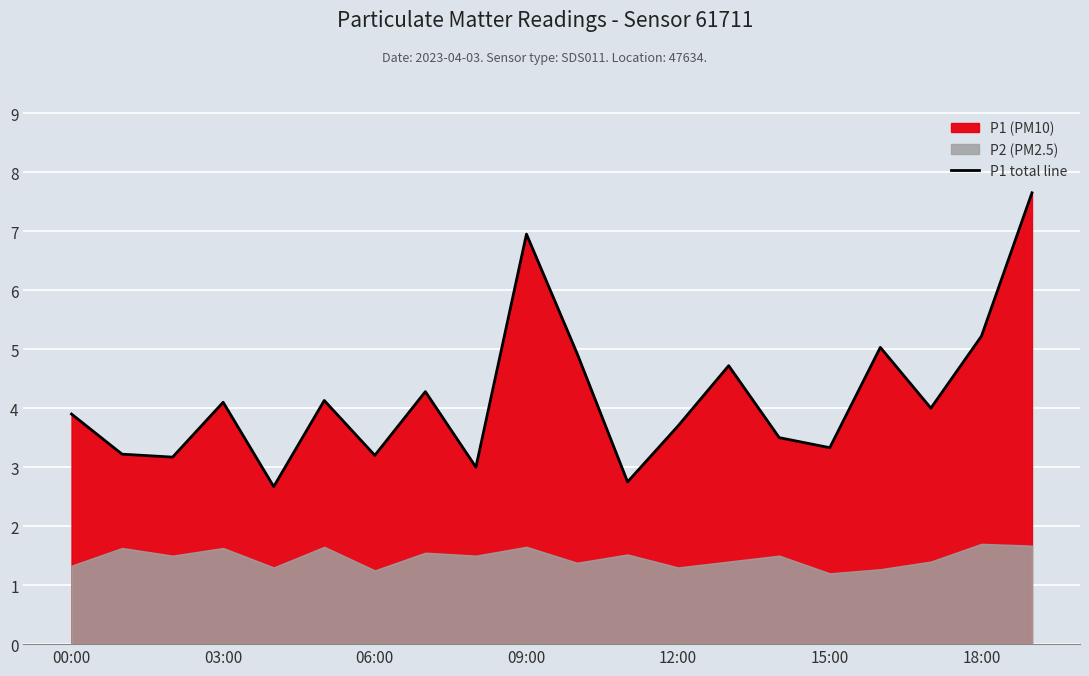

What is the minimum value for P1 total line?

2.7